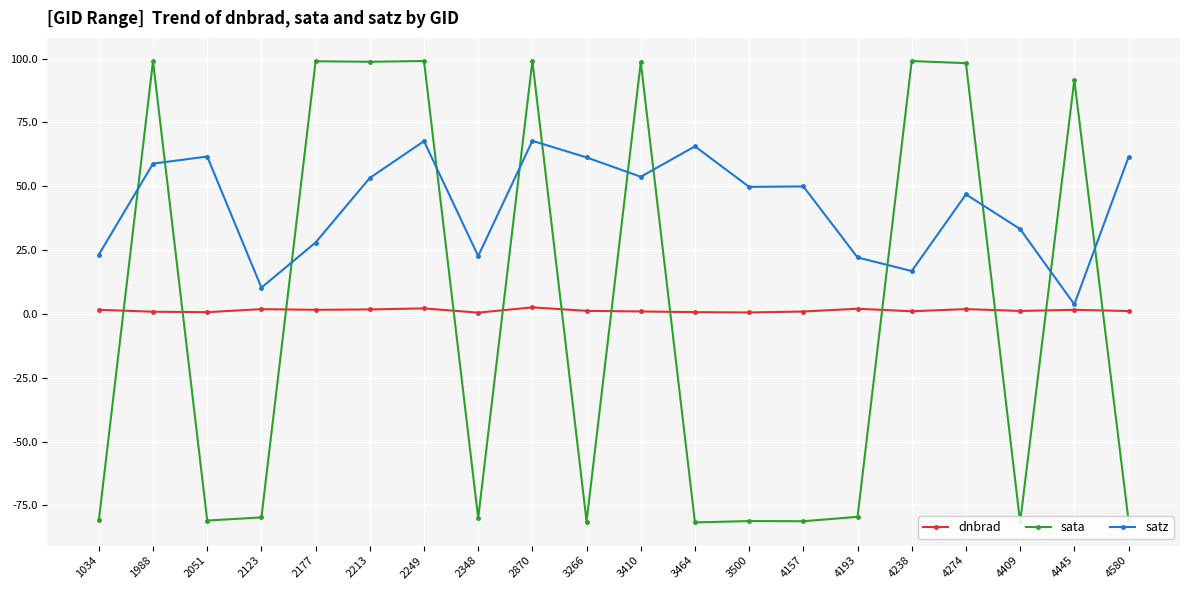

What is the difference between the highest and lowest values at 2348?

102.7